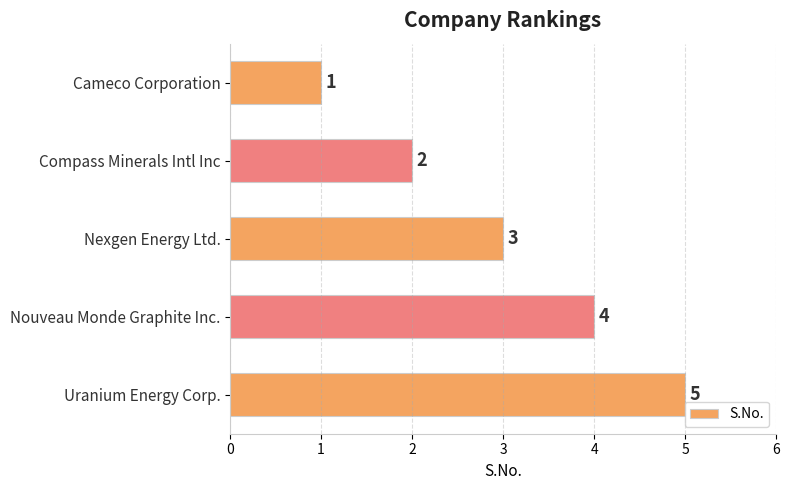

Between Compass Minerals Intl Inc and Nouveau Monde Graphite Inc., which is larger?

Nouveau Monde Graphite Inc.